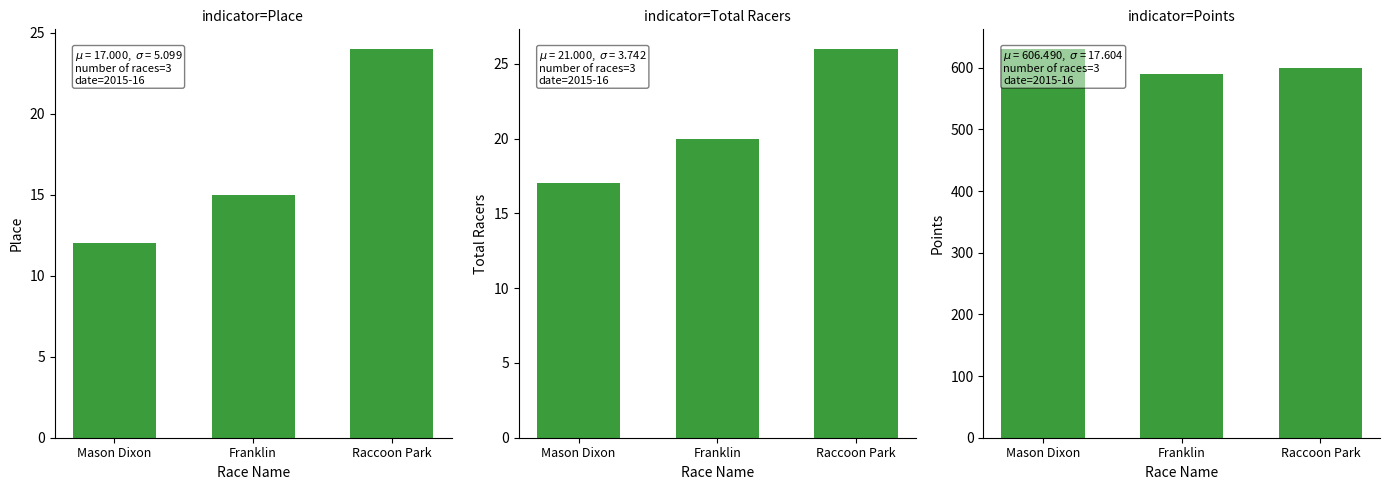

Which series has the widest spread of values?

Points